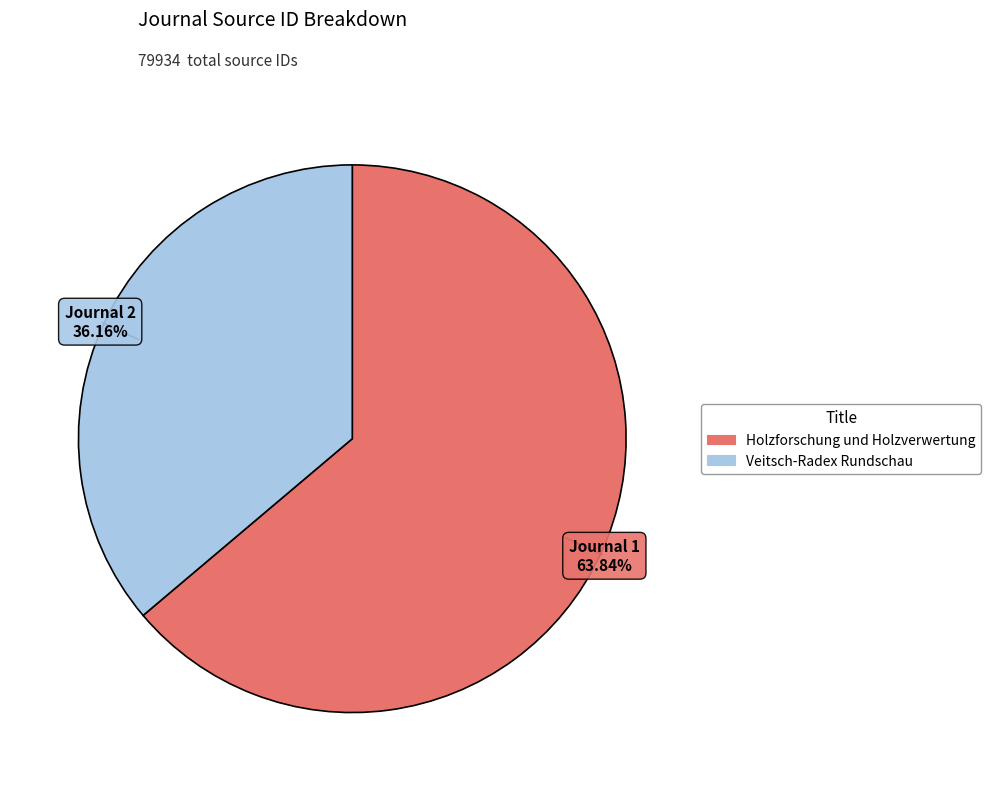

Rank the categories by value from highest to lowest.

Holzforschung und Holzverwertung, Veitsch-Radex Rundschau